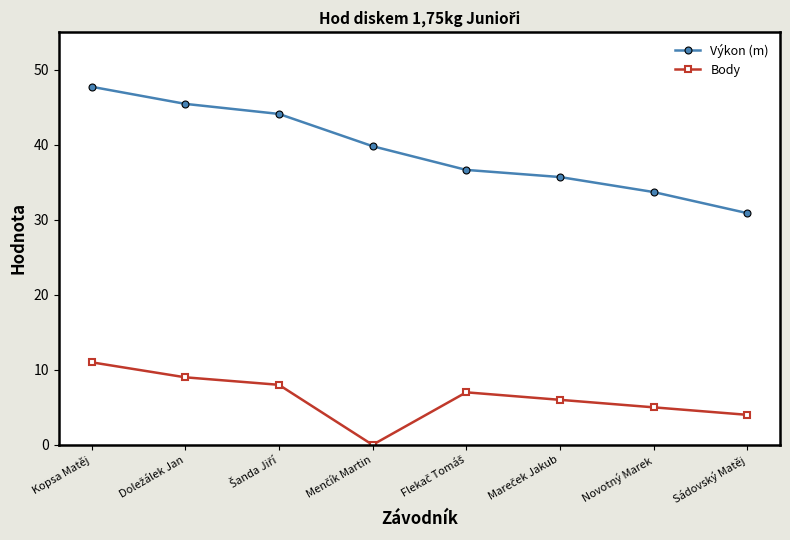

Rank the series by their maximum value, from highest to lowest.

Výkon (m), Body